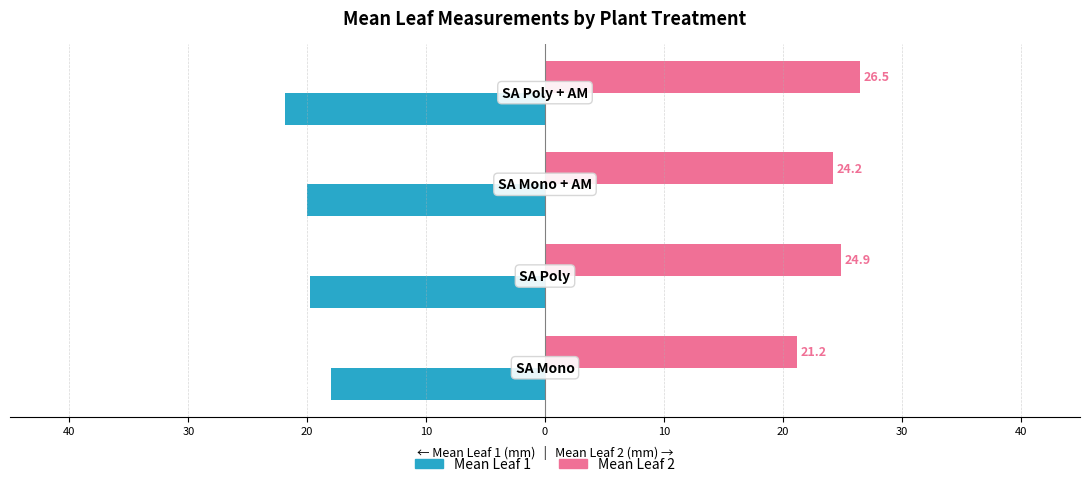

What are all the series names shown in the legend?

Mean Leaf 1, Mean Leaf 2